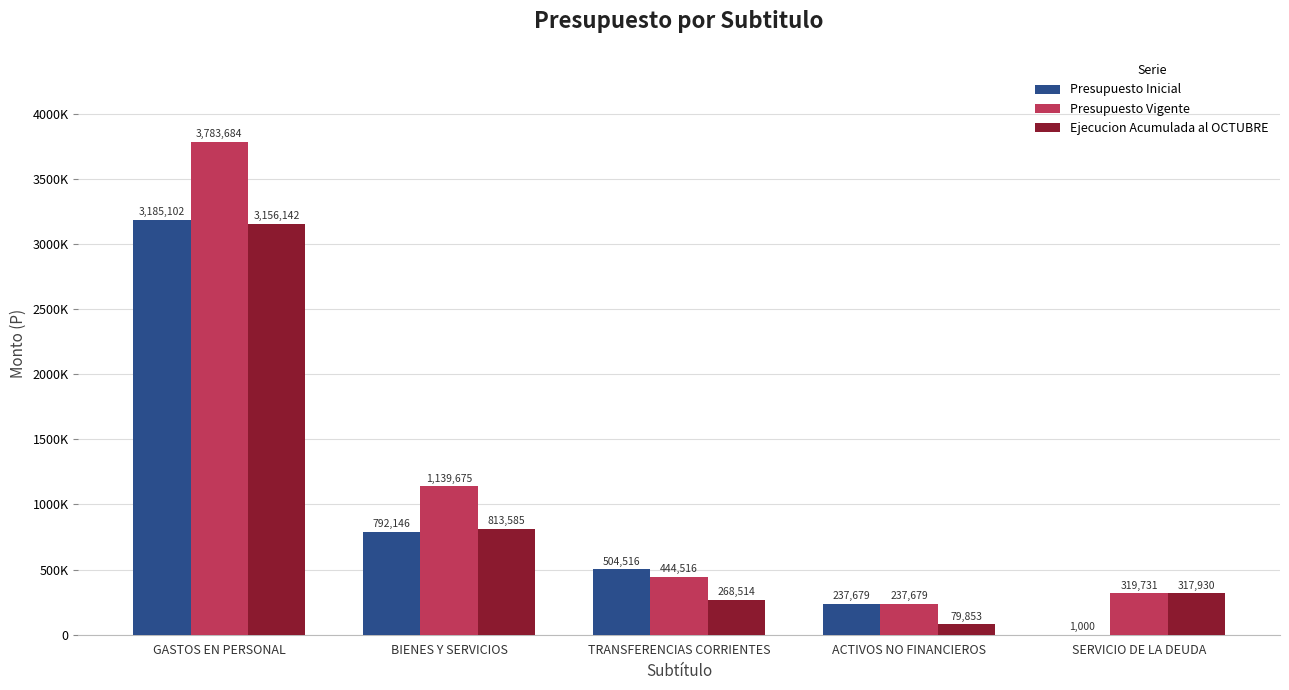

The value of Ejecucion Acumulada al OCTUBRE at GASTOS EN PERSONAL is 3156142. True or false?

True